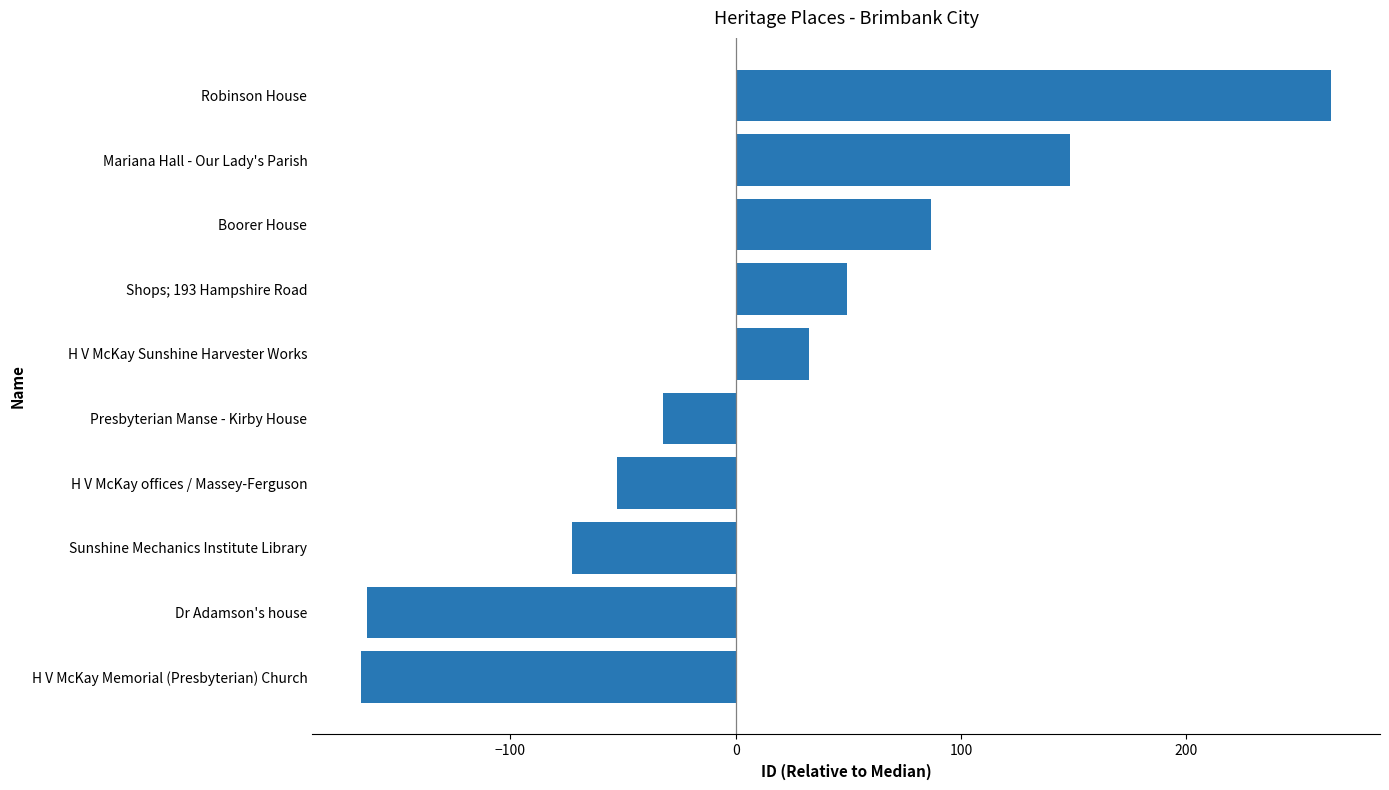

True or false: the data shows -52.5 at H V McKay offices / Massey-Ferguson.

True